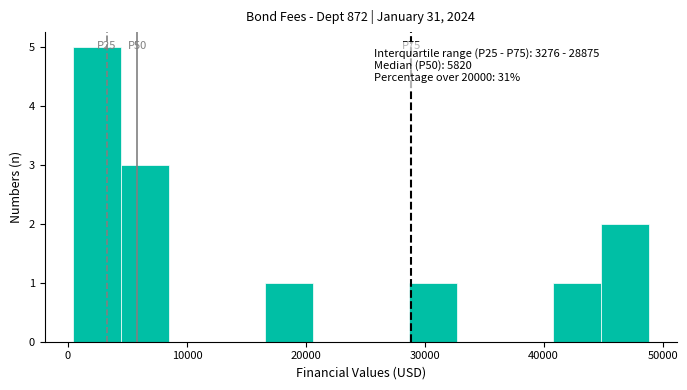

Which range on the x-axis has the tallest bar?

0 to 4000